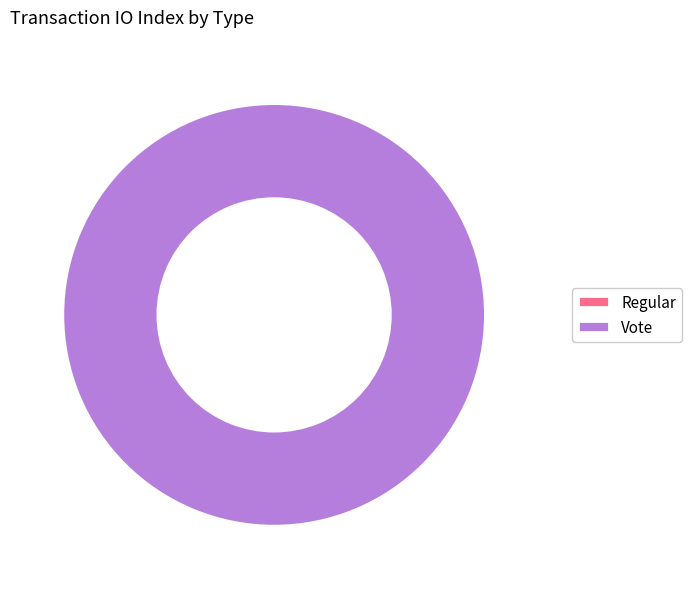

What is the majority slice?

Vote